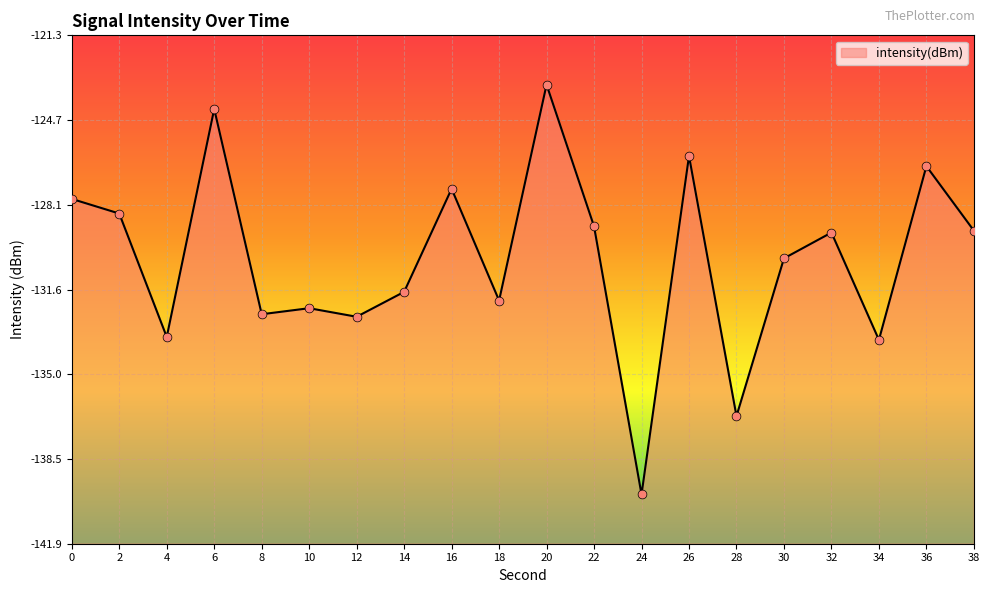

Between 36 and 28, which is larger?

36